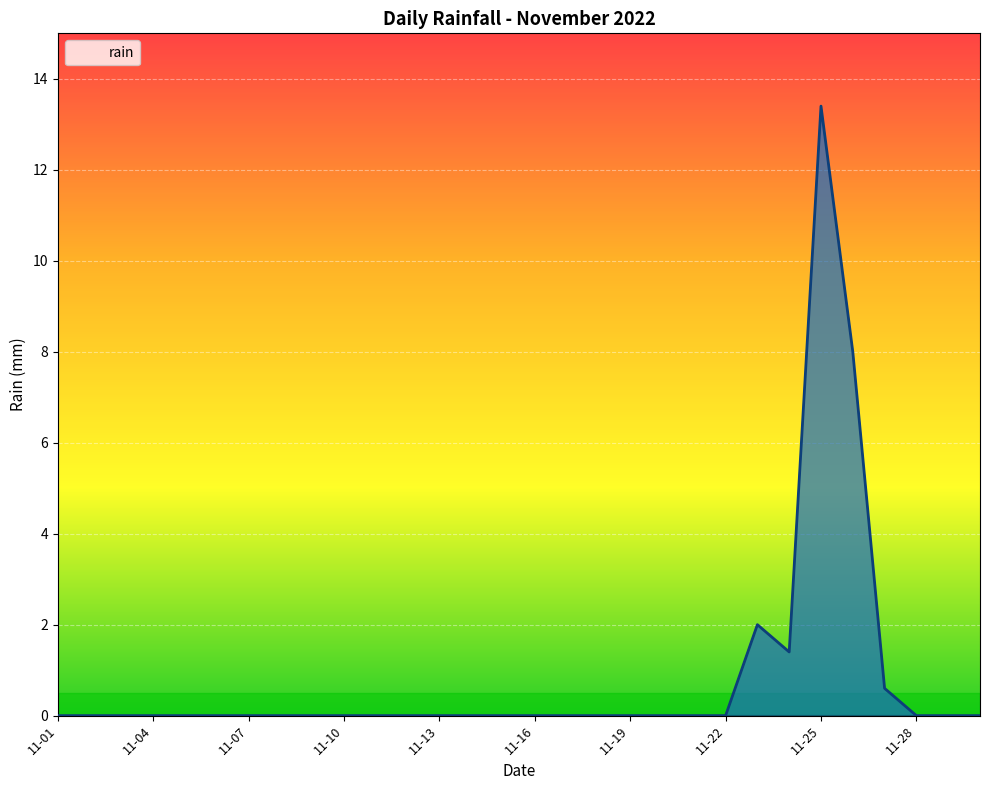

What is the maximum value shown in the chart?

13.4